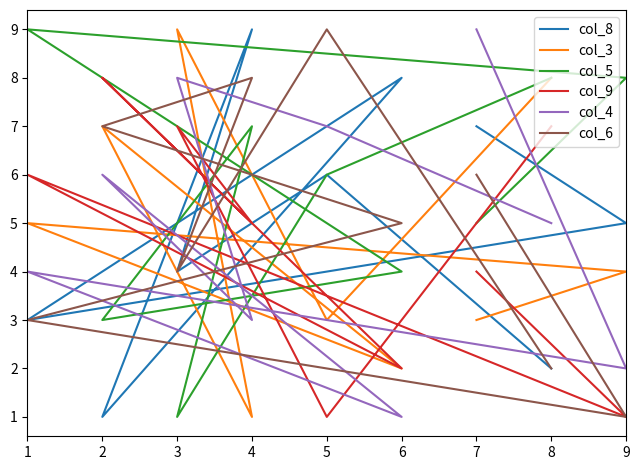

In col_5, how many points are higher than both neighbors (excluding endpoints)?

2